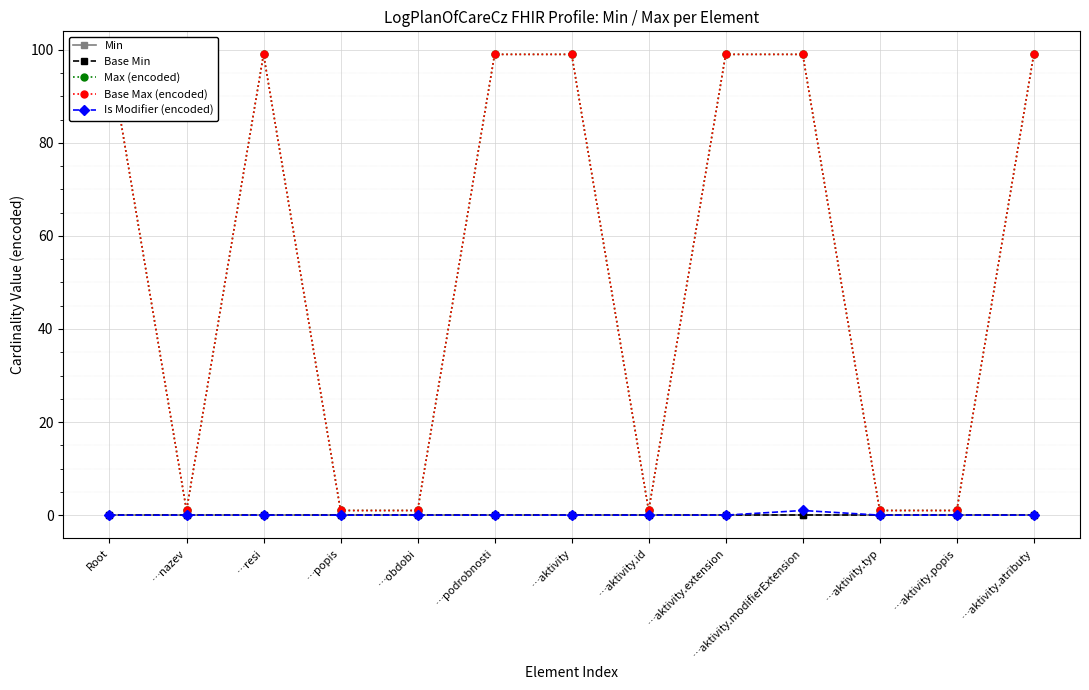

What is the approximate value of Base Max (encoded) at …aktivity.extension, to the nearest 10?

100